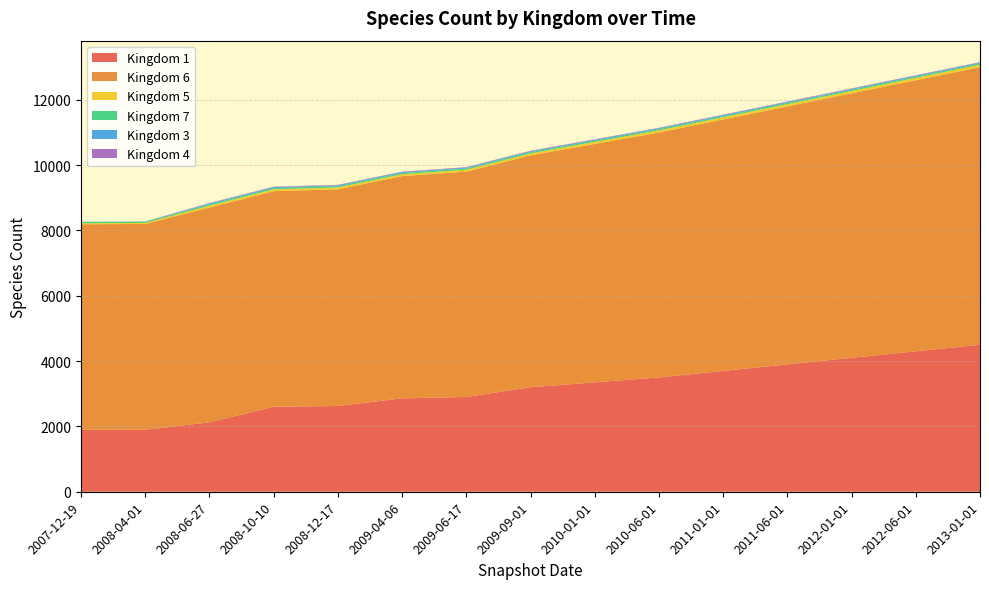

Reading right to left, transcribe all the data shown in this chart.

1: 4500	4300	4100	3900	3700	3500	3350	3200	2901	2860	2626	2603	2126	1897	1899
6: 8500	8300	8100	7900	7700	7500	7300	7100	6900	6804	6634	6600	6577	6303	6291
5: 74	72	70	68	66	64	62	60	58	57	57	57	56	31	29
7: 39	39	39	39	39	39	39	39	39	39	39	39	39	39	39
3: 27	27	27	27	27	27	27	27	27	27	27	27	27	3	3
4: 14	14	14	14	14	14	14	14	14	14	14	14	14	4	4